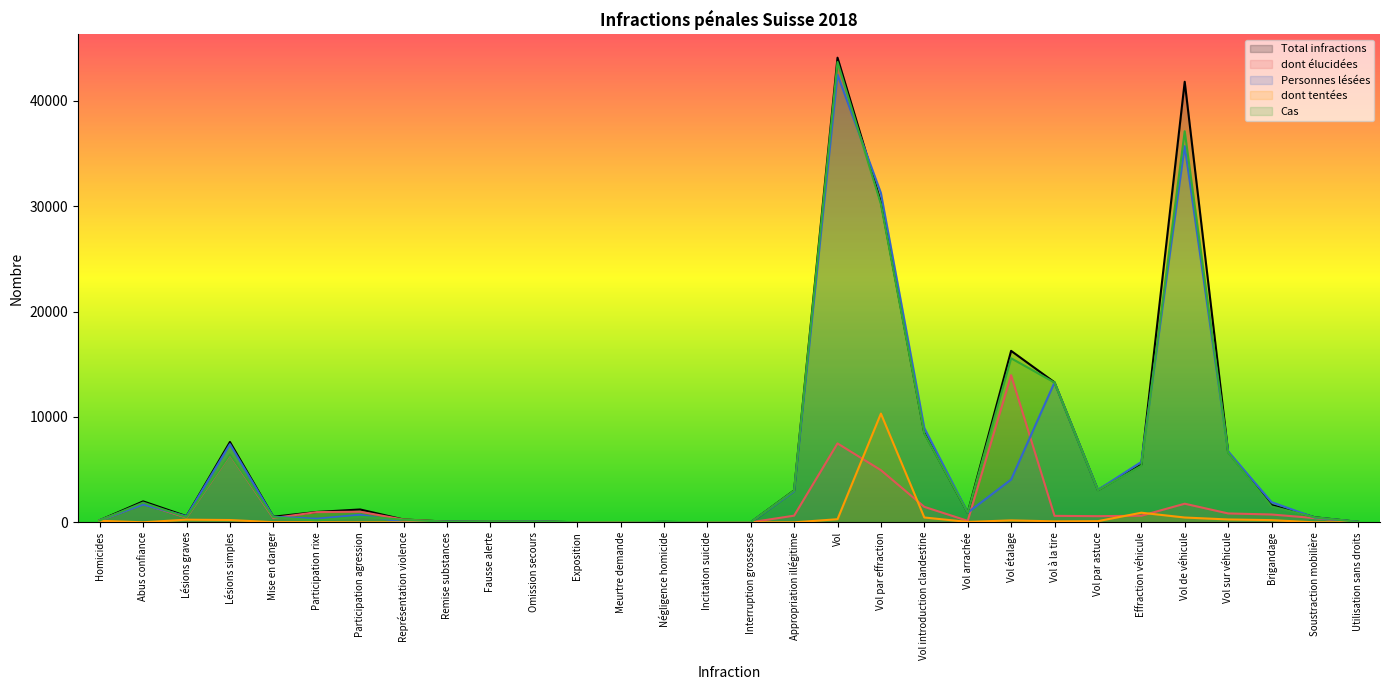

What is the label of the 25th point from the left?

Effraction véhicule